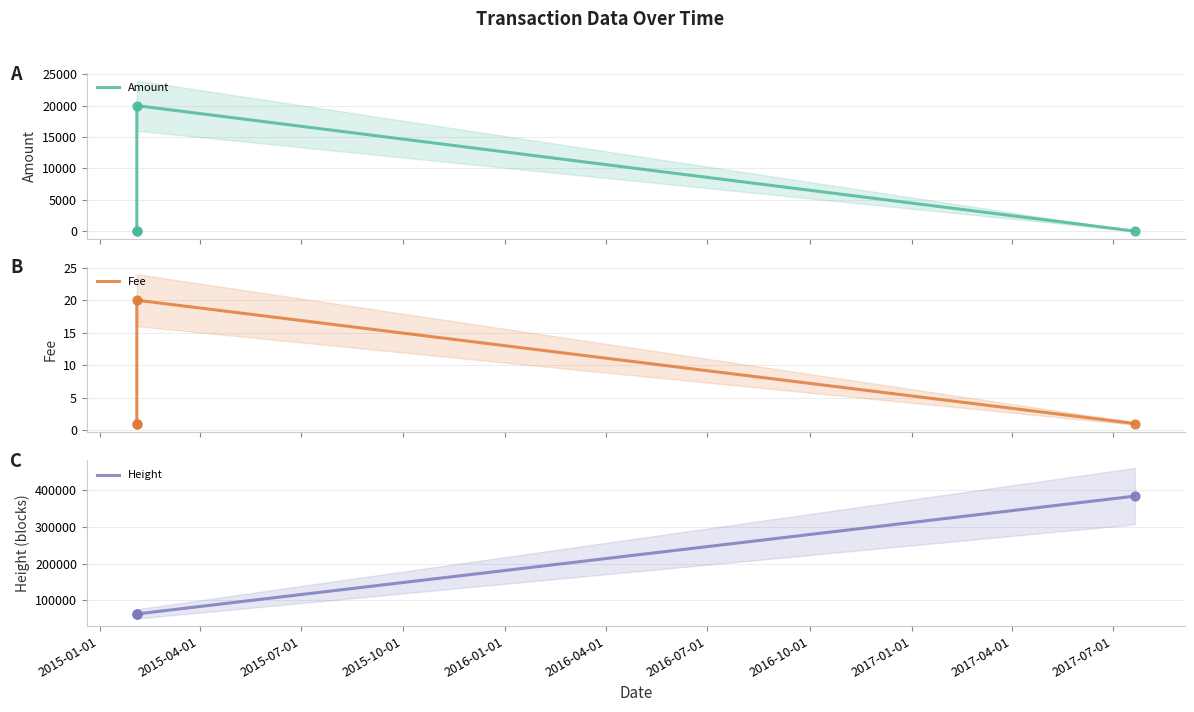

Which series reaches the maximum Y coordinate?

Height